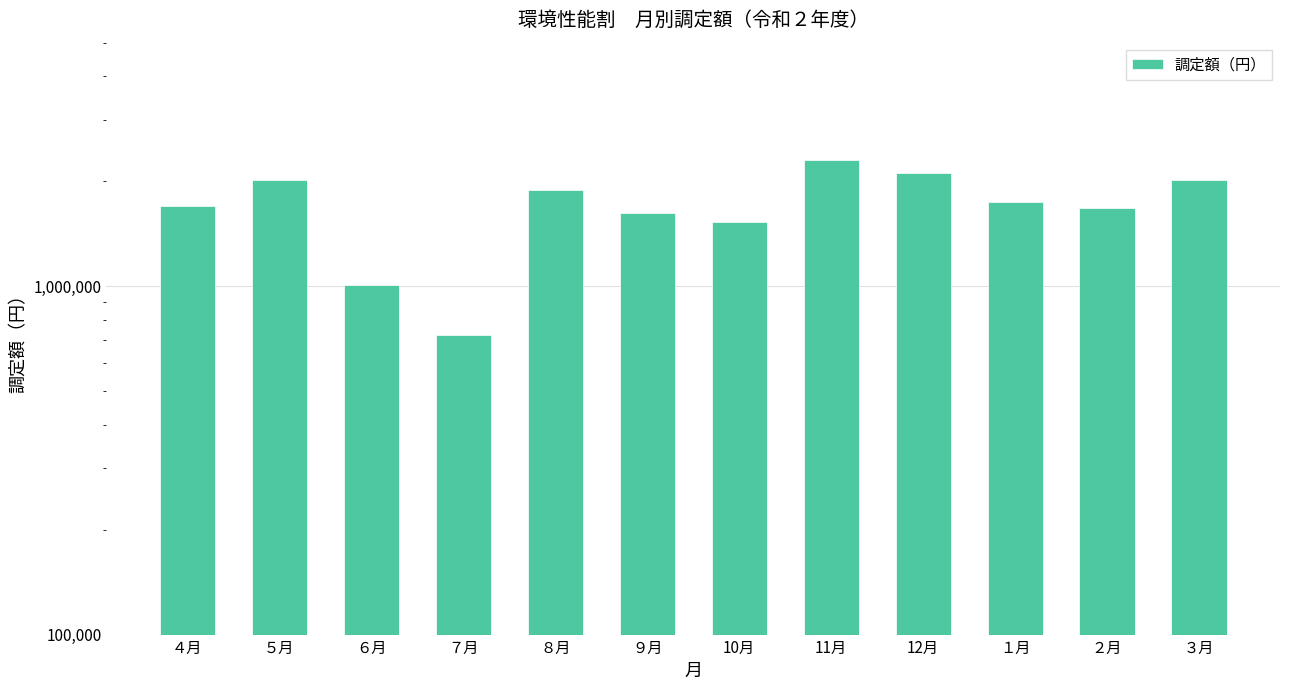

At which category does the chart reach its peak across all series?

11月